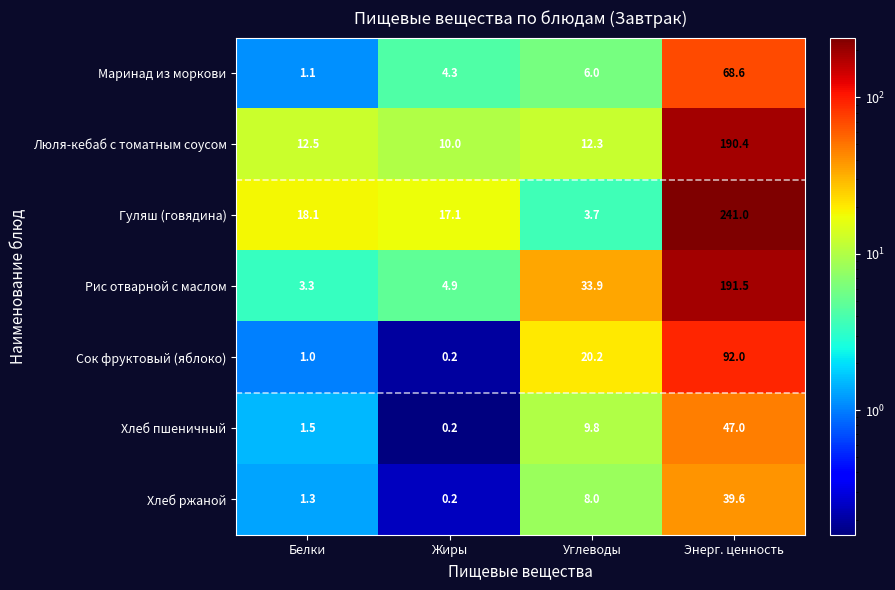

What is the difference between the Сок фруктовый (яблоко) values at Белки and Жиры?

0.8